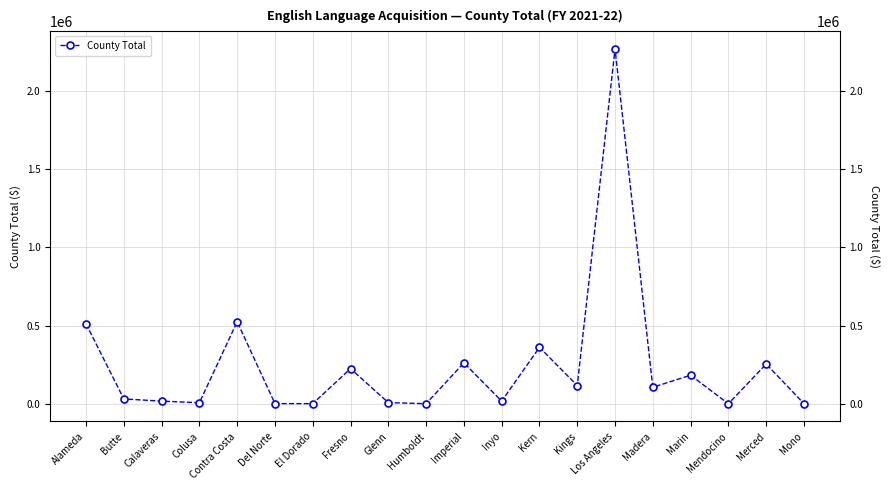

How many lines are shown in the chart?

1